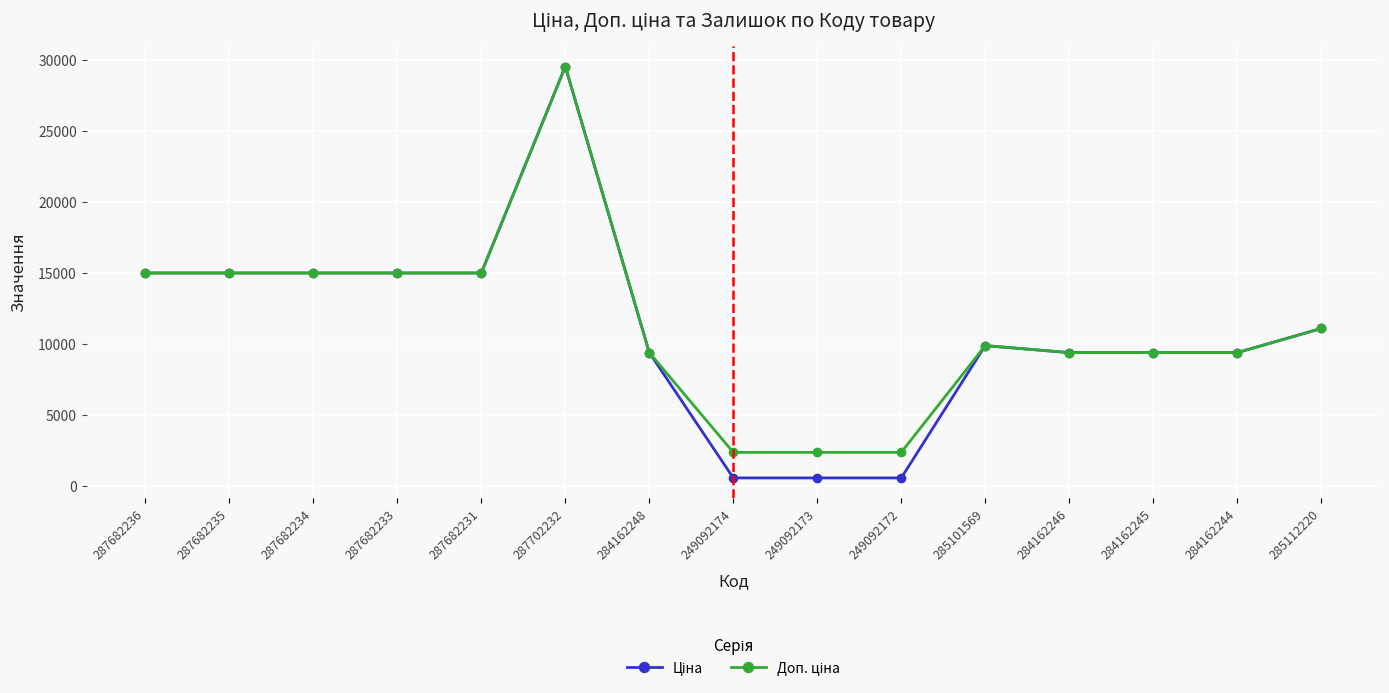

How many data points does each series have?

15